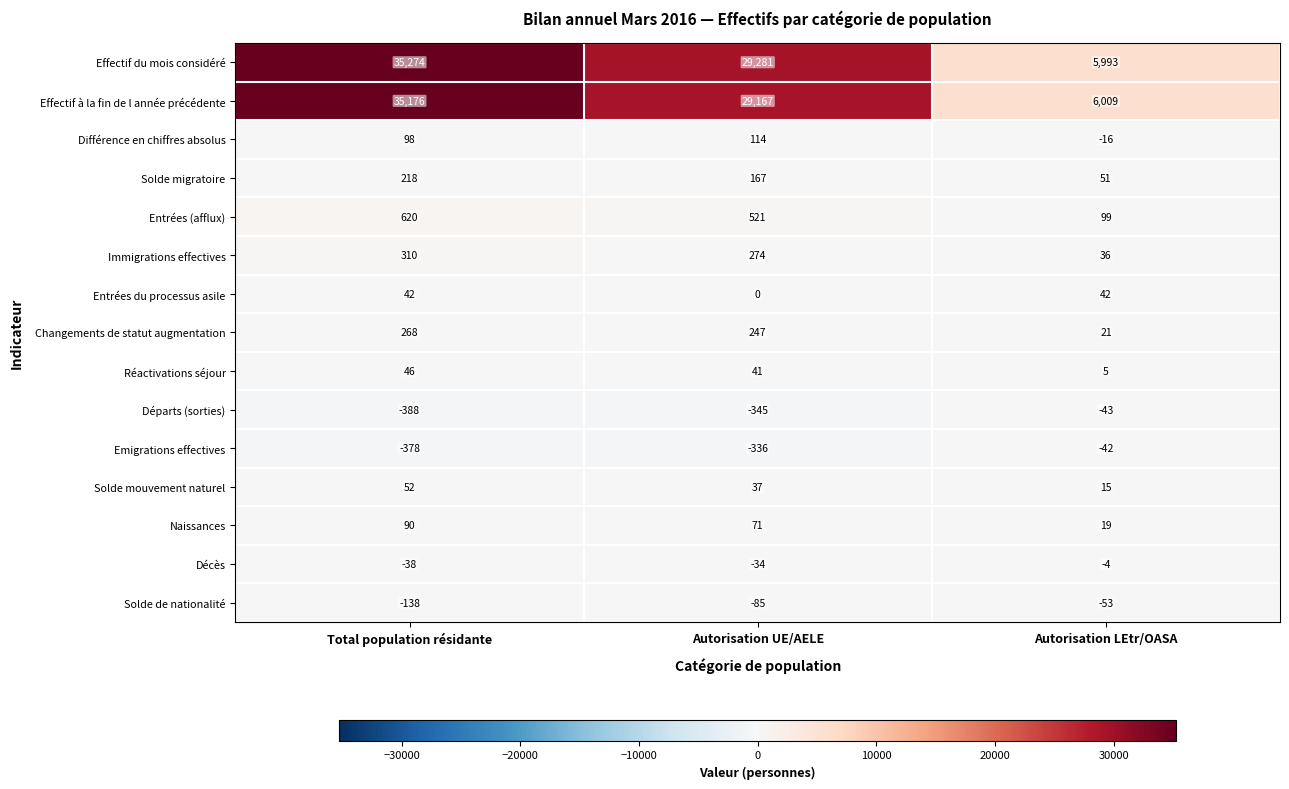

At which label is Différence en chiffres absolus closest to 49?

Total population résidante